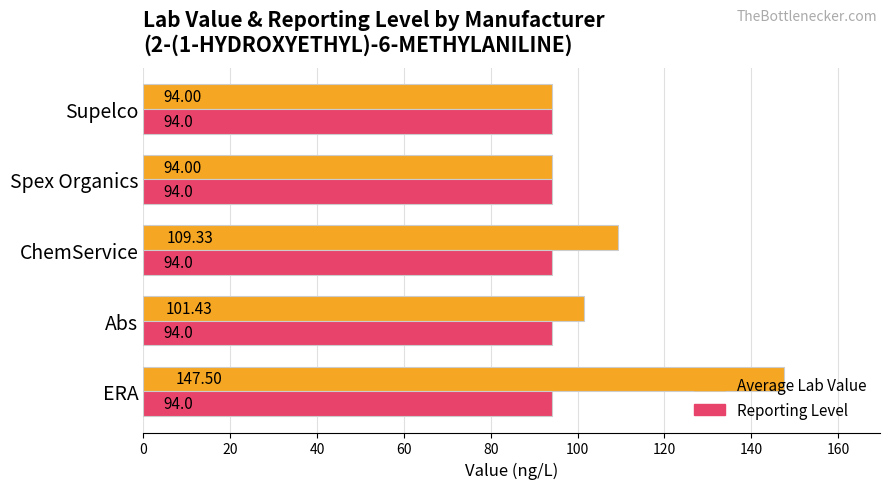

What is the total value across all series at Supelco?

188.0